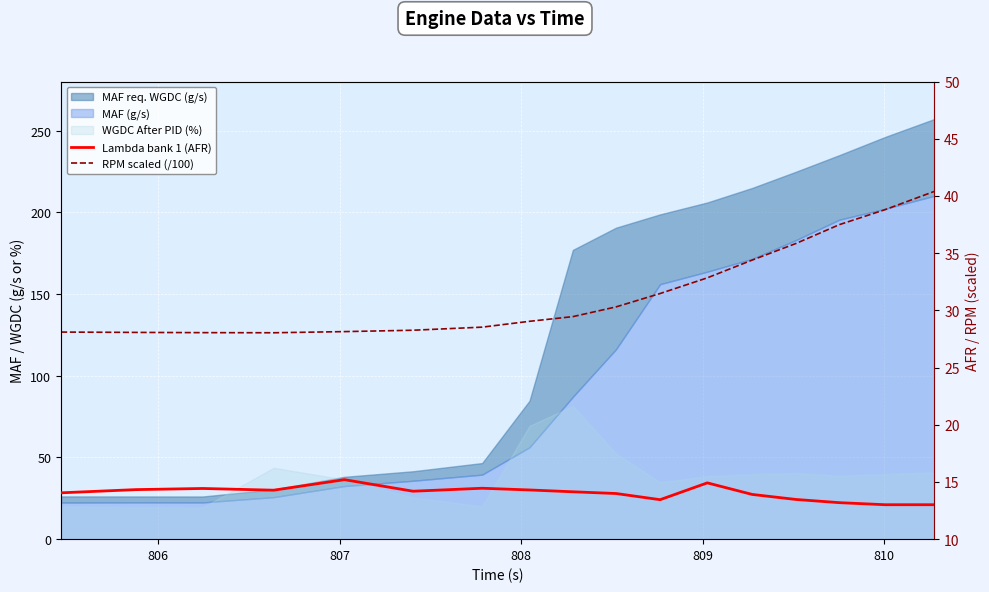

What is the average value of the RPM scaled (/100) series?

31.6